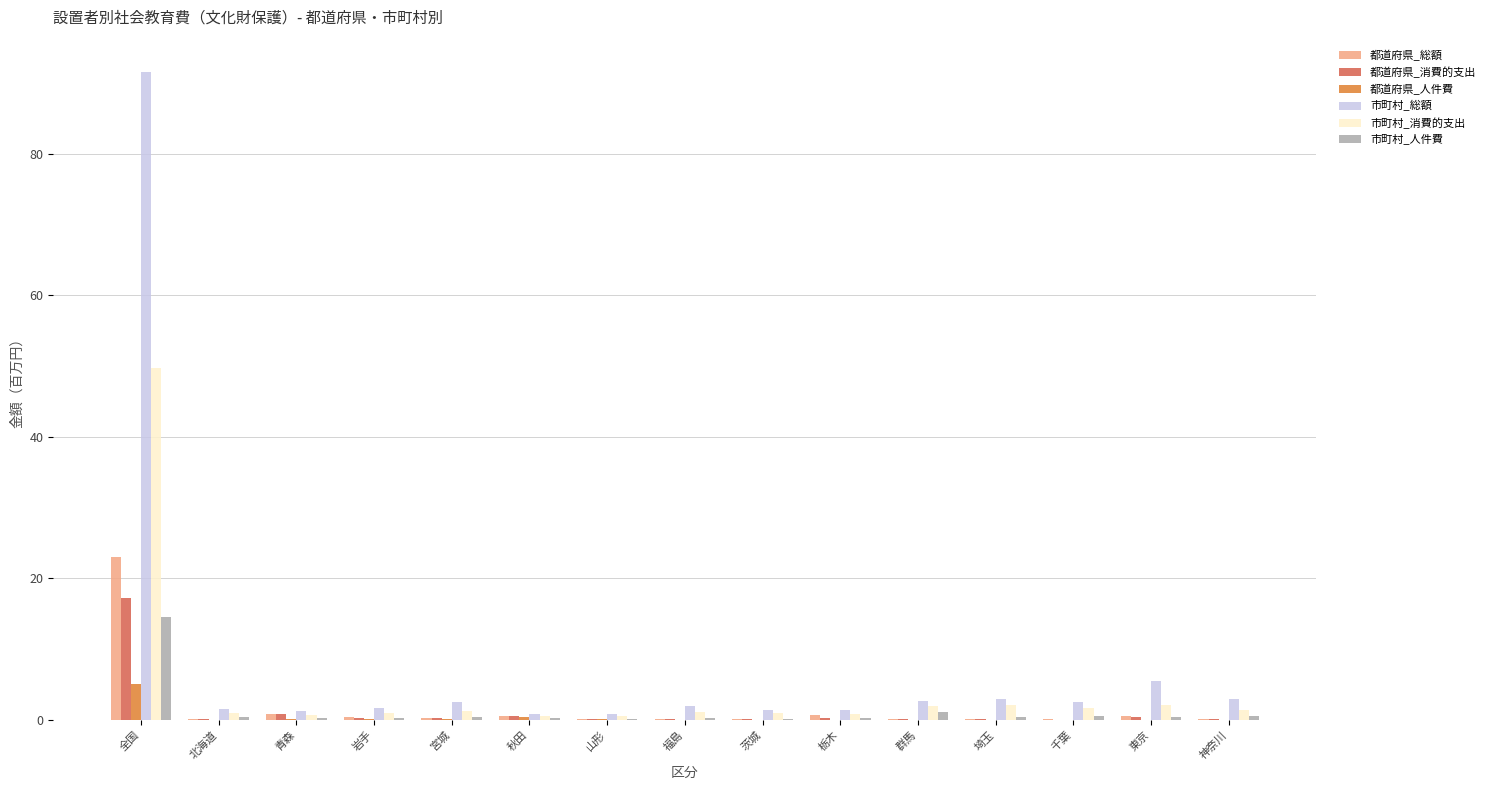

At which label is 市町村_総額 closest to 46?

東京